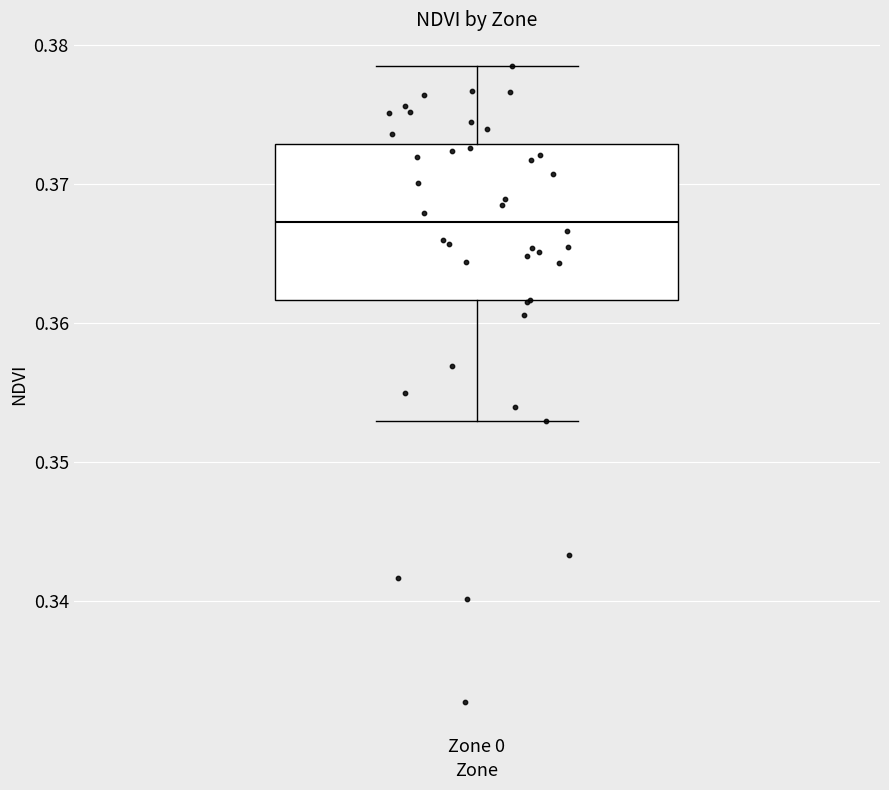

Read this box plot against the y-axis: the position of the median line, the range covered by the box, and the ends of both whiskers. The values are not printed on the chart, so give them approximately, as read against the axis.

median 0.367, box 0.362 to 0.373, whiskers 0.353 to 0.378